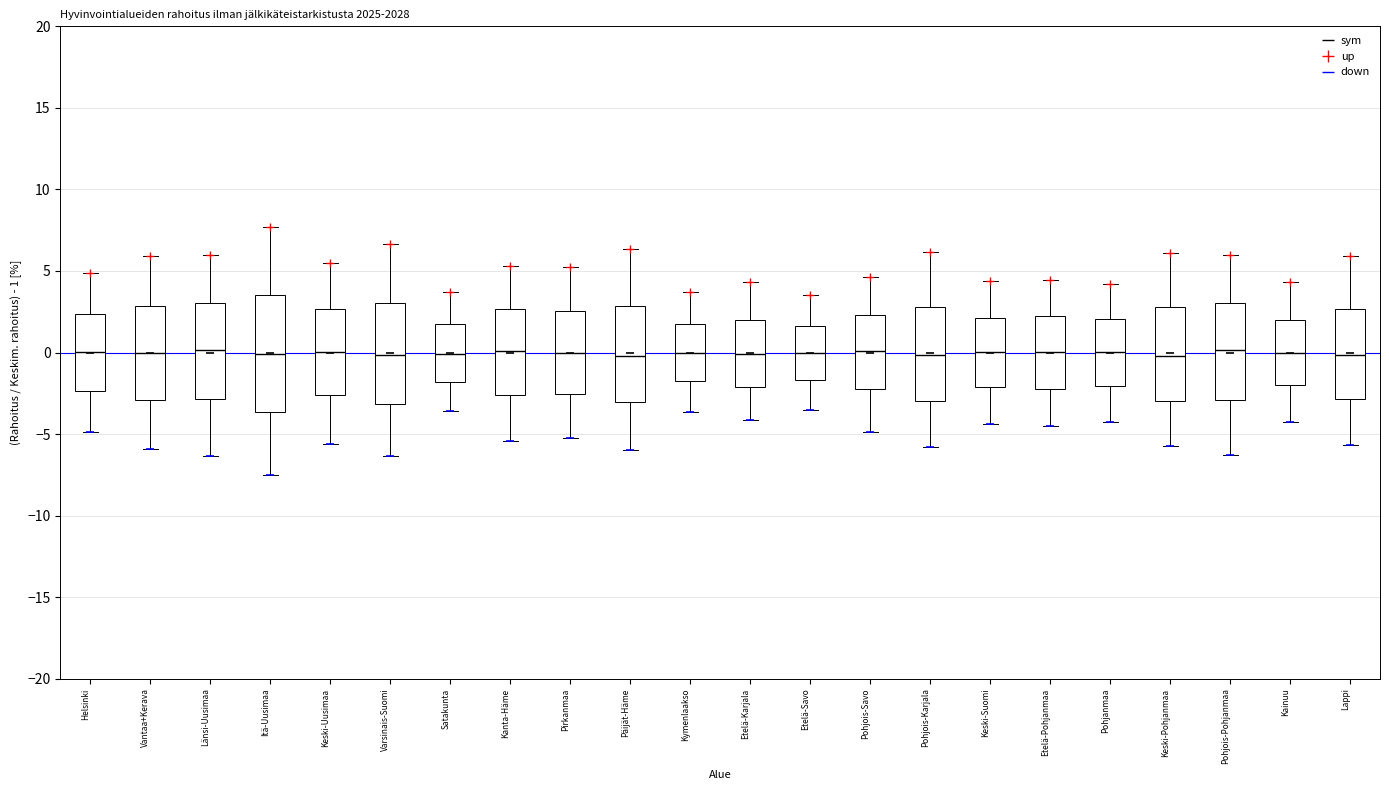

Which box is the tallest, from its lower edge to its upper edge?

Itä-Uusimaa